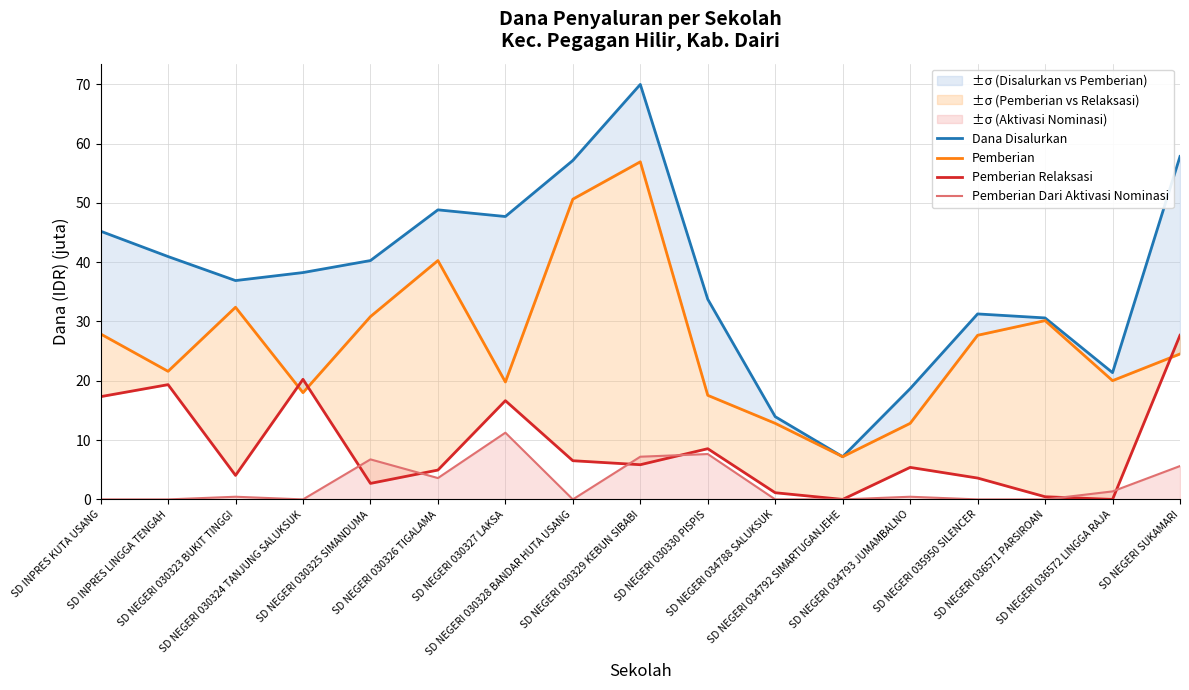

True or false: Dana Disalurkan has more than 2 points higher than both neighbors.

True